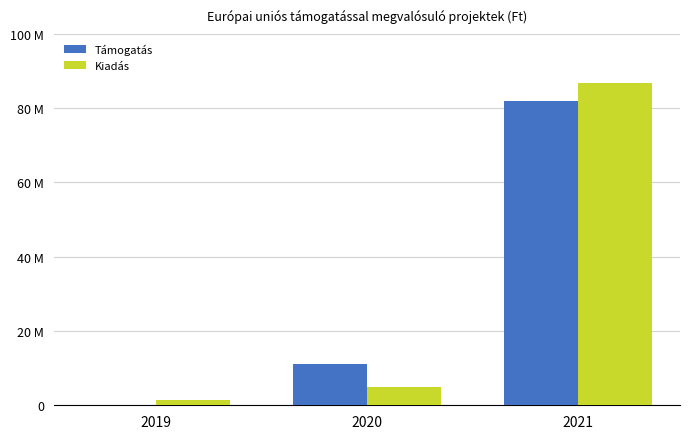

Count the Támogatás values in the range 0 to 81941151.

3